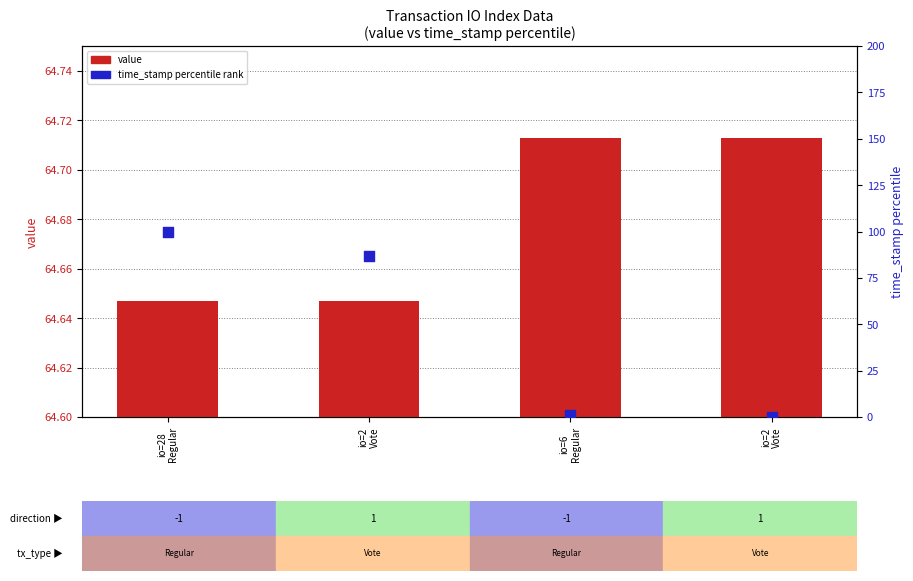

What is the total value across all series at io=2
Vote?

151.3